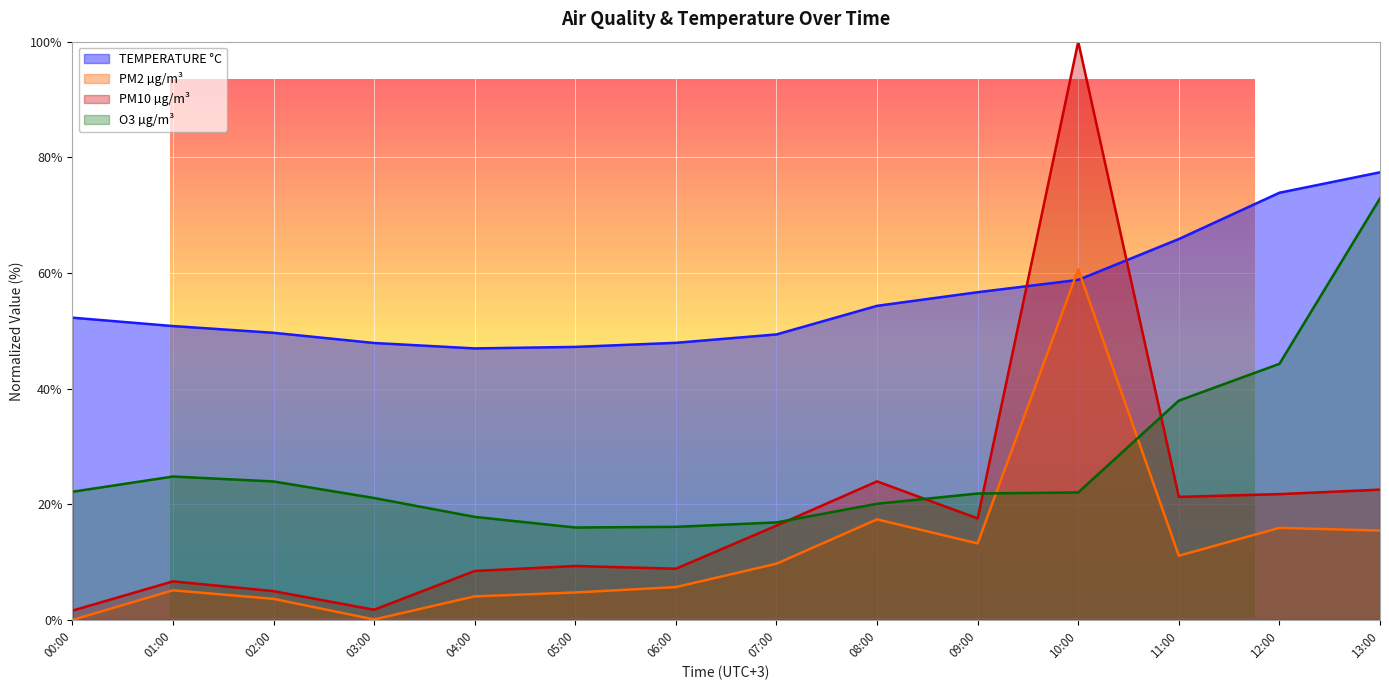

What is the spread (max minus min) of values at 09:00?

43.4